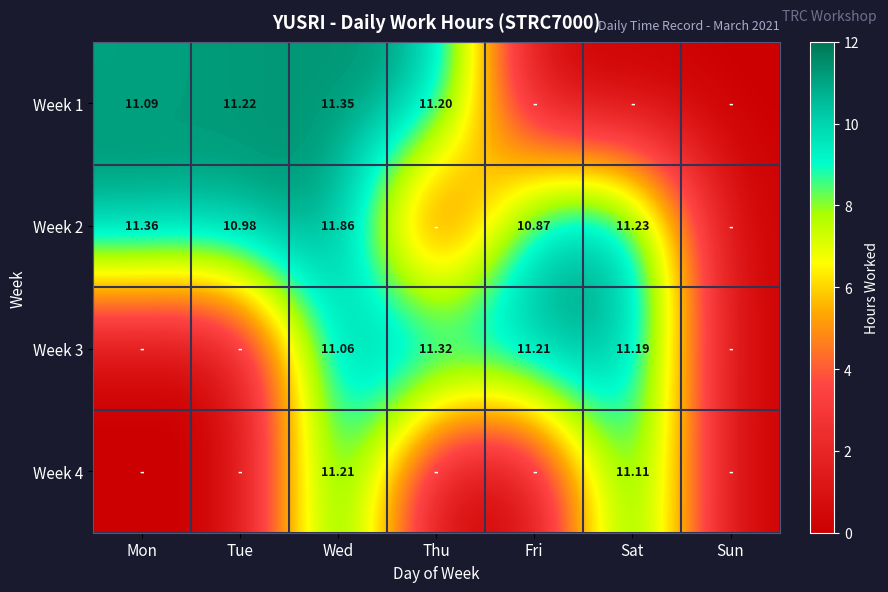

At Sun, list the series in order from smallest to largest.

Week 1, Week 2, Week 3, Week 4